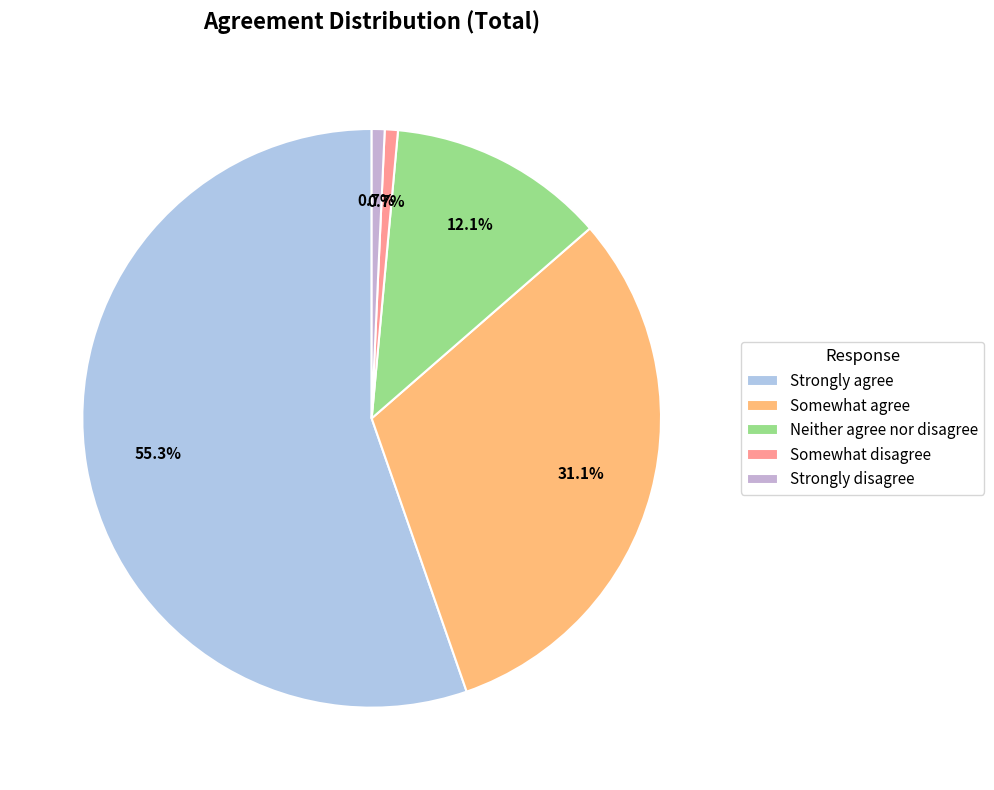

What percentage is the Neither agree nor disagree slice, to the nearest percent?

12%